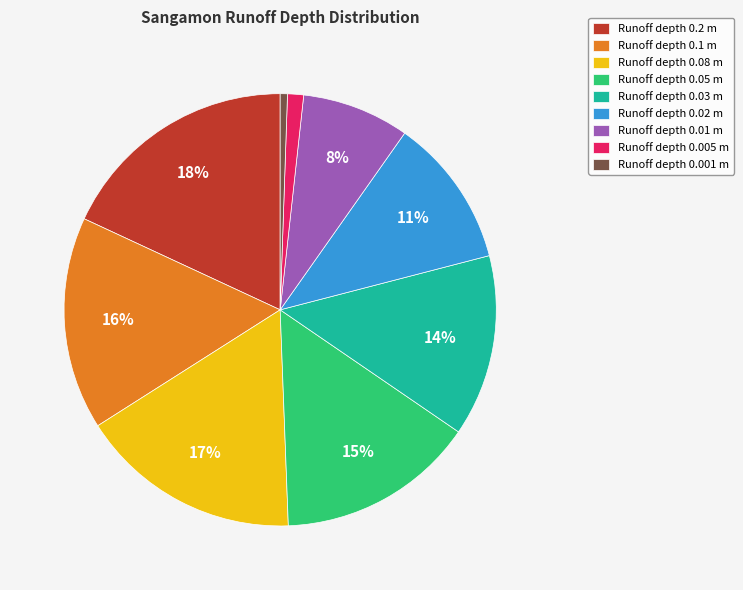

The Runoff depth 0.2 m slice represents 18% of the pie. True or false?

True